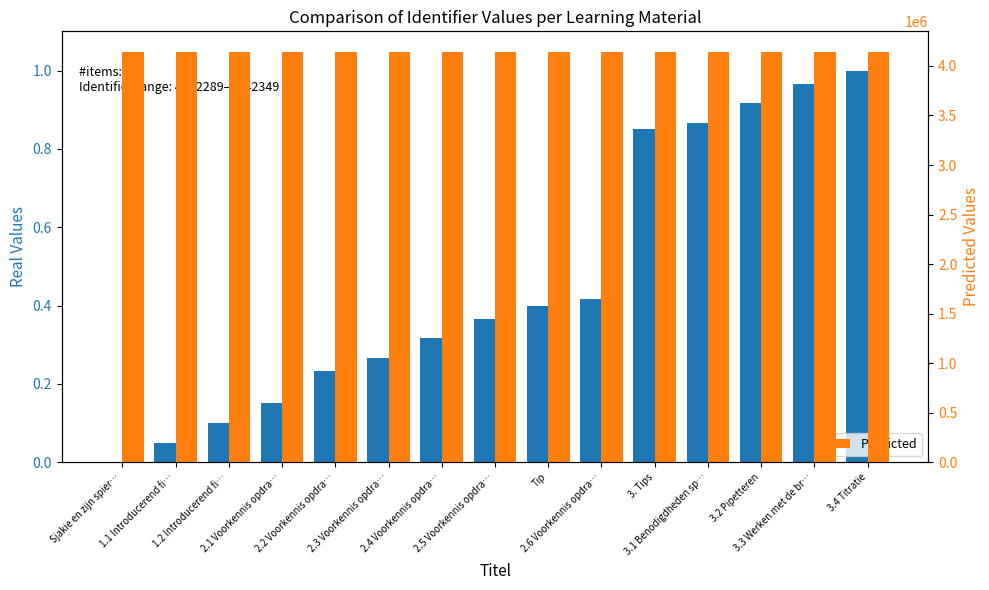

What is the average value of the Real Values series?

0.5